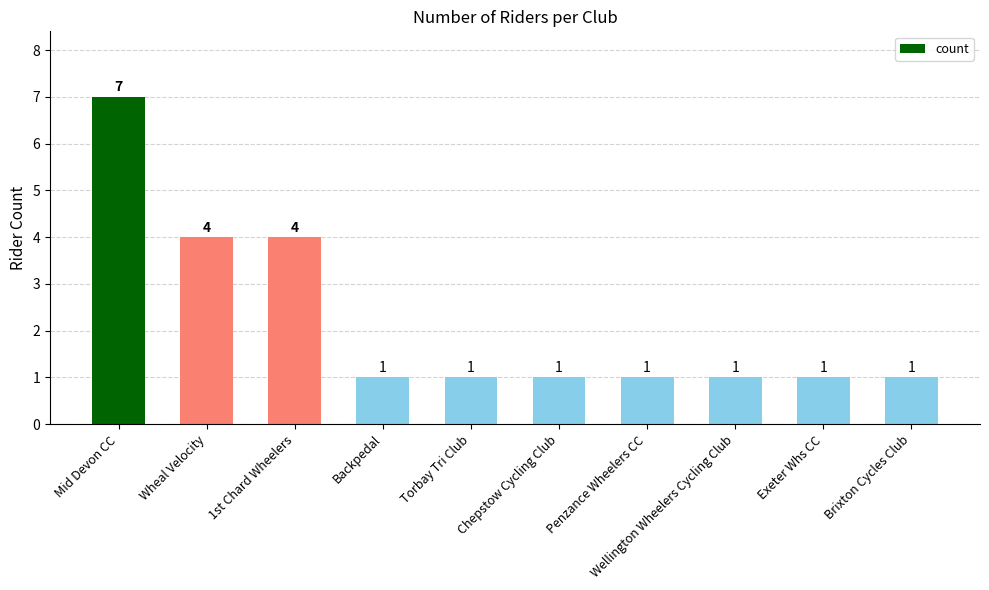

Approximately how many times larger is the value at Exeter Whs CC compared to Brixton Cycles Club?

1.0